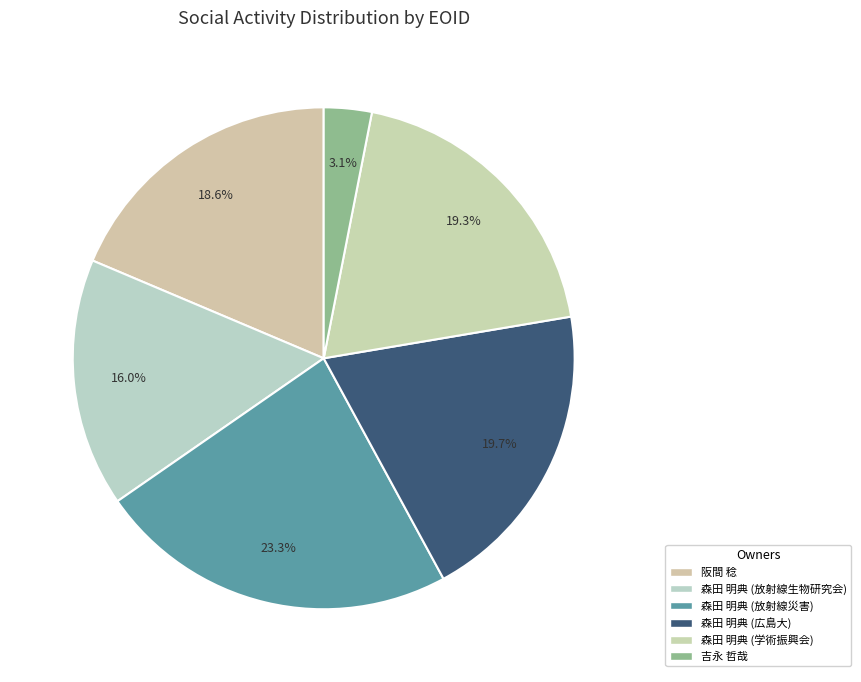

What is the smallest slice in the pie chart?

吉永 哲哉